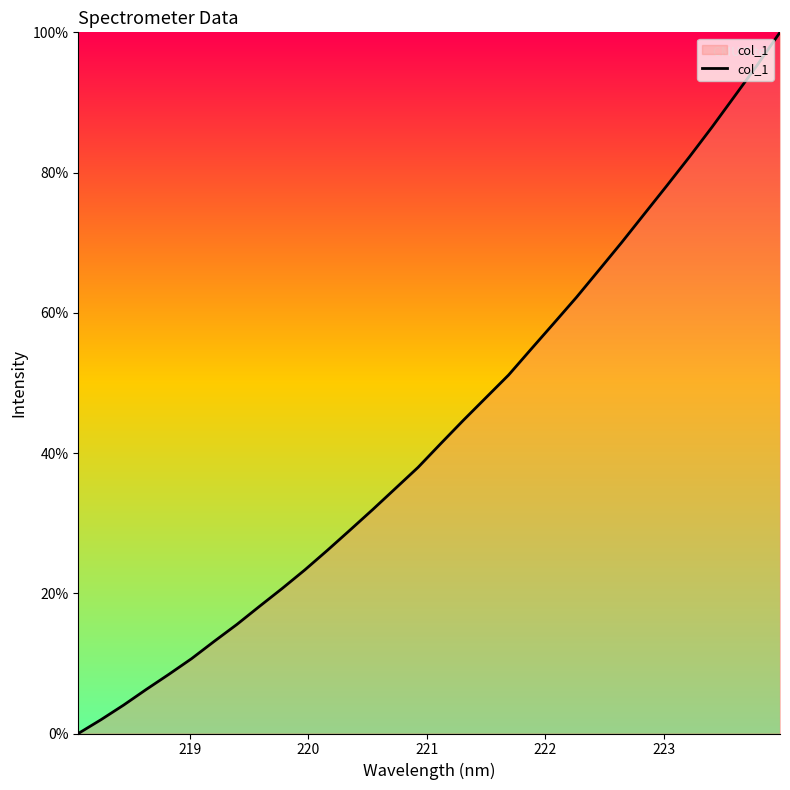

What is the difference between the maximum and minimum values?

100.0